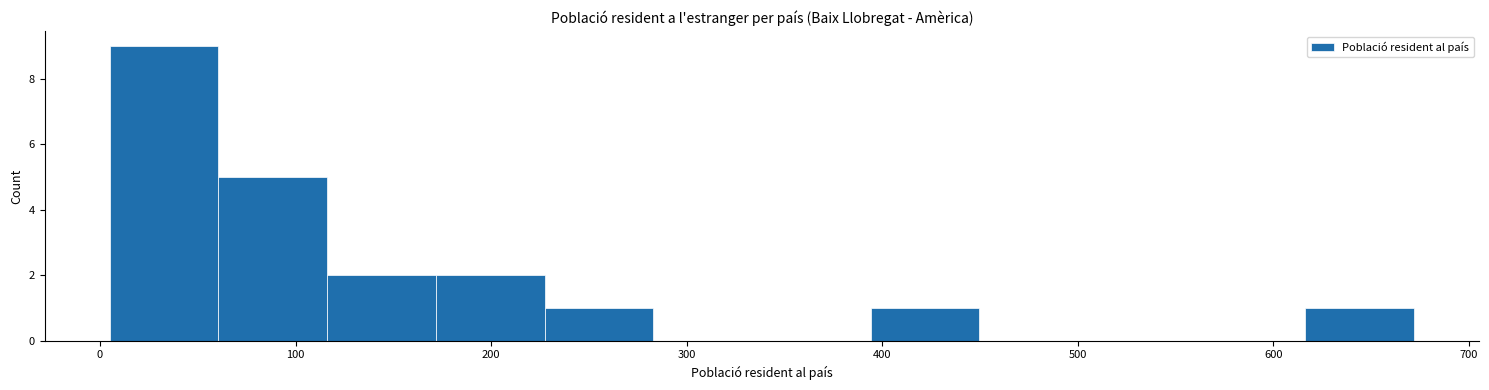

Reading left to right, transcribe this chart: for each bar, give the range it covers on the x-axis and its height. Neither the bar edges nor the heights are printed on the chart, so give them approximately, as read against the axes.

10 to 60: 9
60 to 120: 5
120 to 170: 2
170 to 230: 2
230 to 280: 1
280 to 340: 0
340 to 390: 0
390 to 450: 1
450 to 510: 0
510 to 560: 0
560 to 620: 0
620 to 670: 1